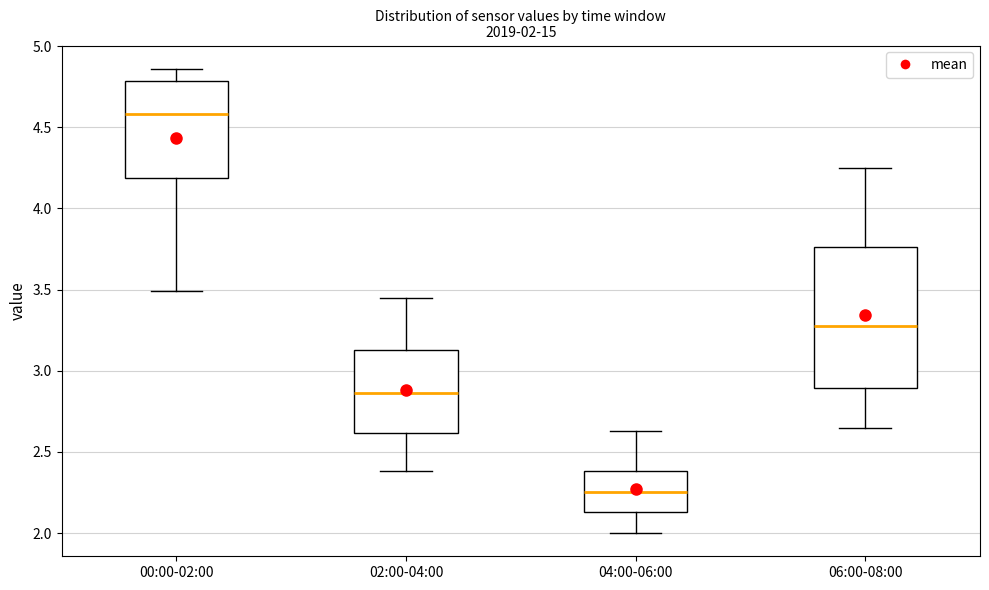

Which box has the highest median line?

00:00-02:00